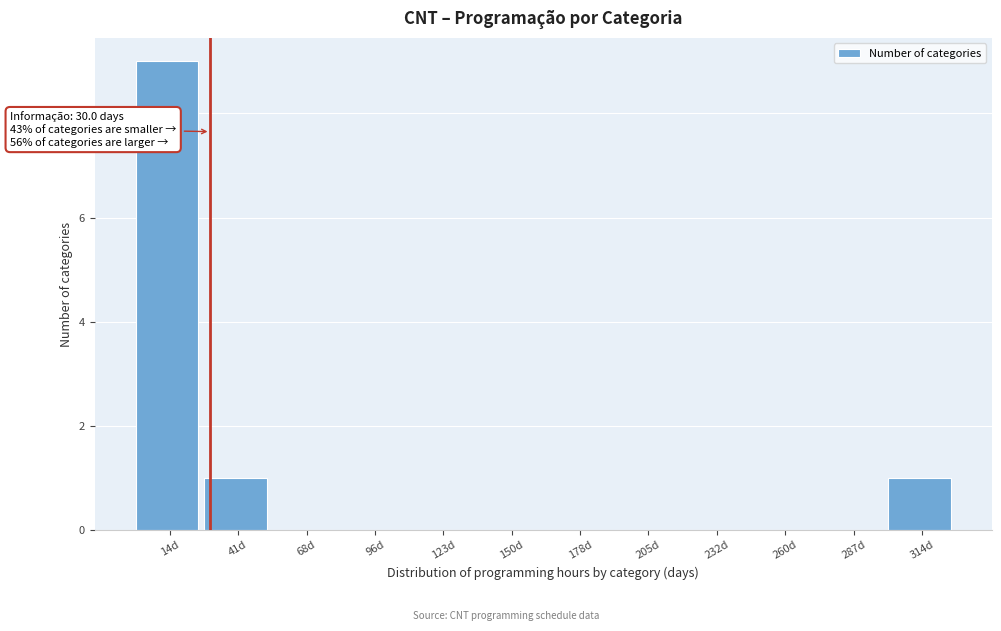

Over which range of the x-axis is the bar tallest?

0 to 25